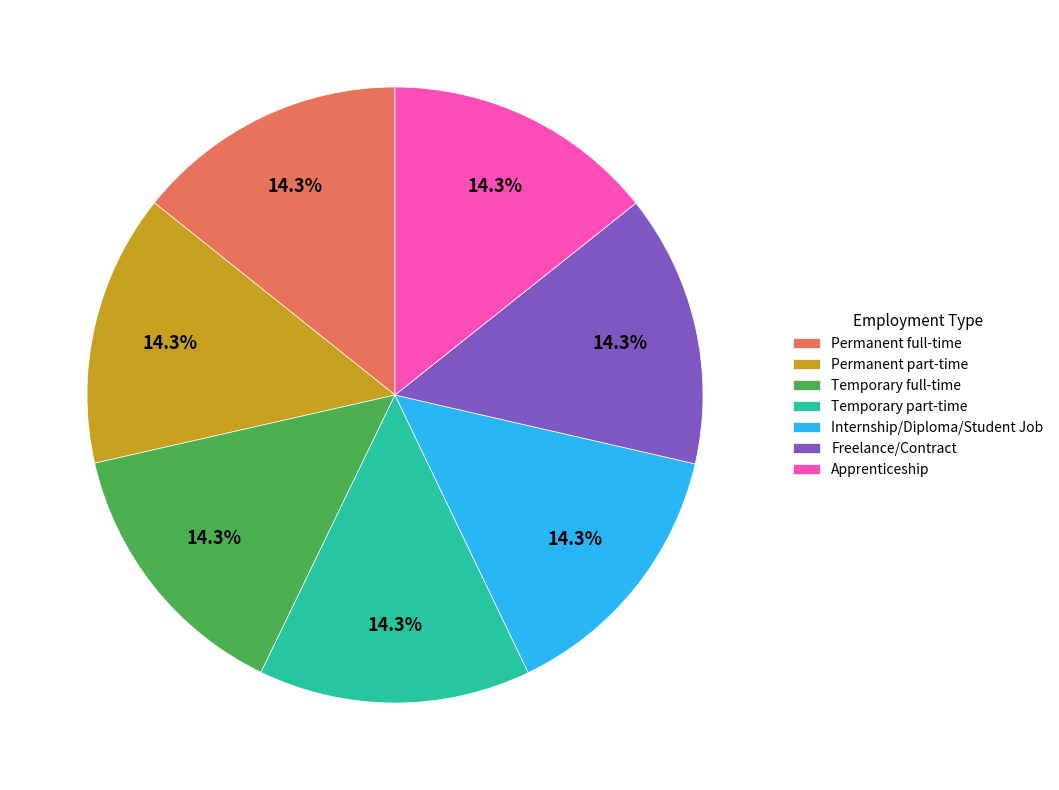

Does Permanent part-time represent more than half of the total?

No